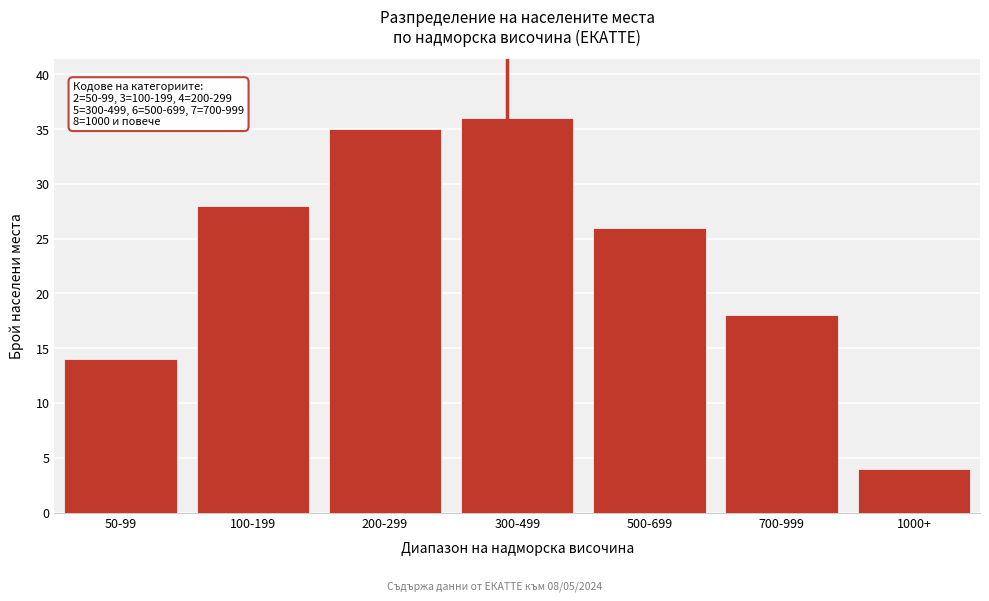

Reading left to right, extract all data points from this chart.

14	28	35	36	26	18	4